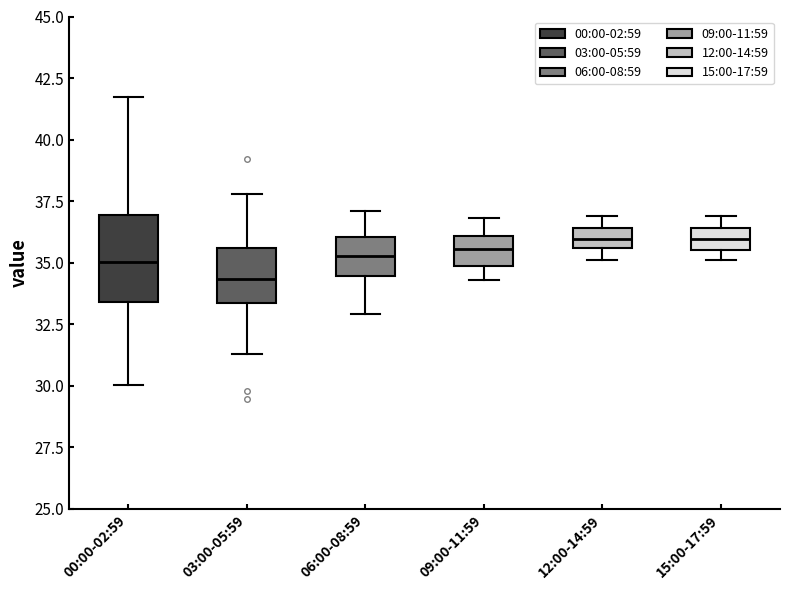

Which box is the tallest, from its lower edge to its upper edge?

00:00-02:59